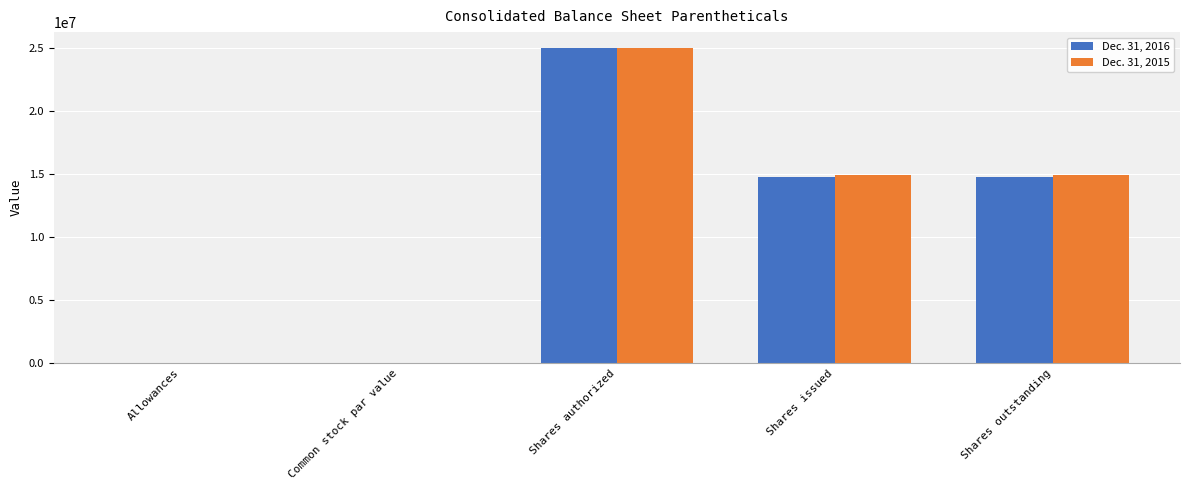

Which category has the highest value in the Dec. 31, 2015 series?

Shares authorized